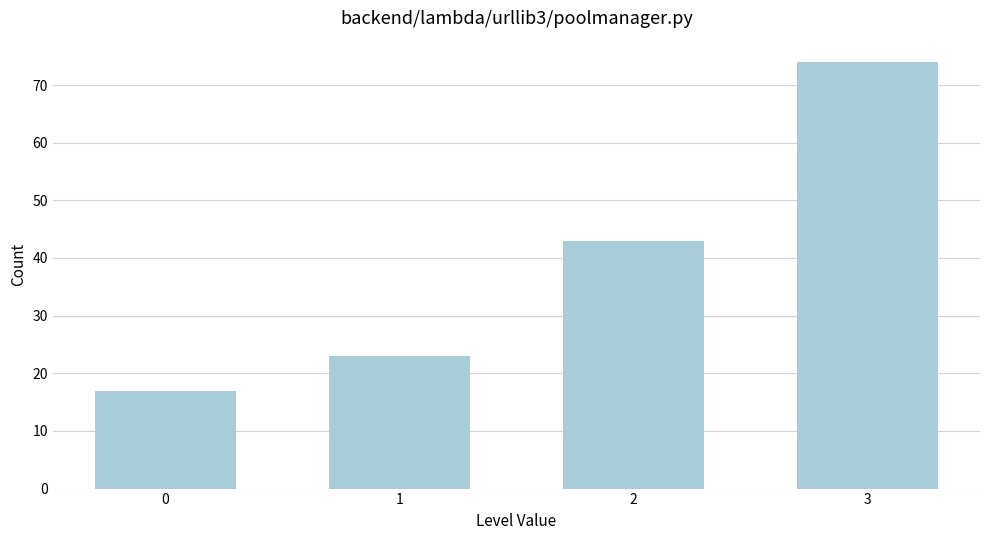

Reading left to right, what are all the values shown in this chart?

0=17	1=23	2=43	3=74